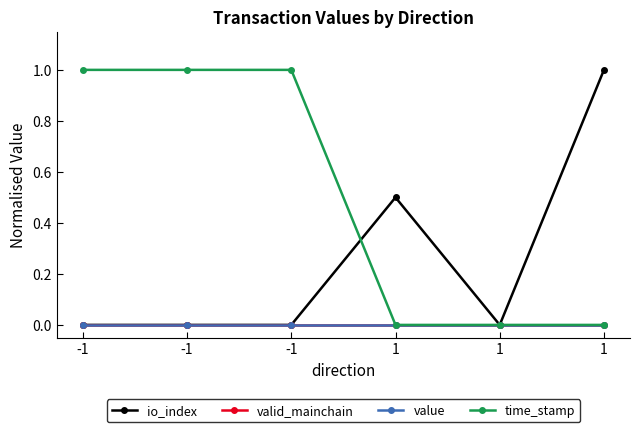

Reading left to right, transcribe all the data shown in this chart.

io_index: 0.0	0.0	0.0	0.5	0.0	1.0
valid_mainchain: 0.0	0.0	0.0	0.0	0.0	0.0
value: 0.0	0.0	0.0	0.0	0.0	0.0
time_stamp: 1.0	1.0	1.0	0.0	0.0	0.0